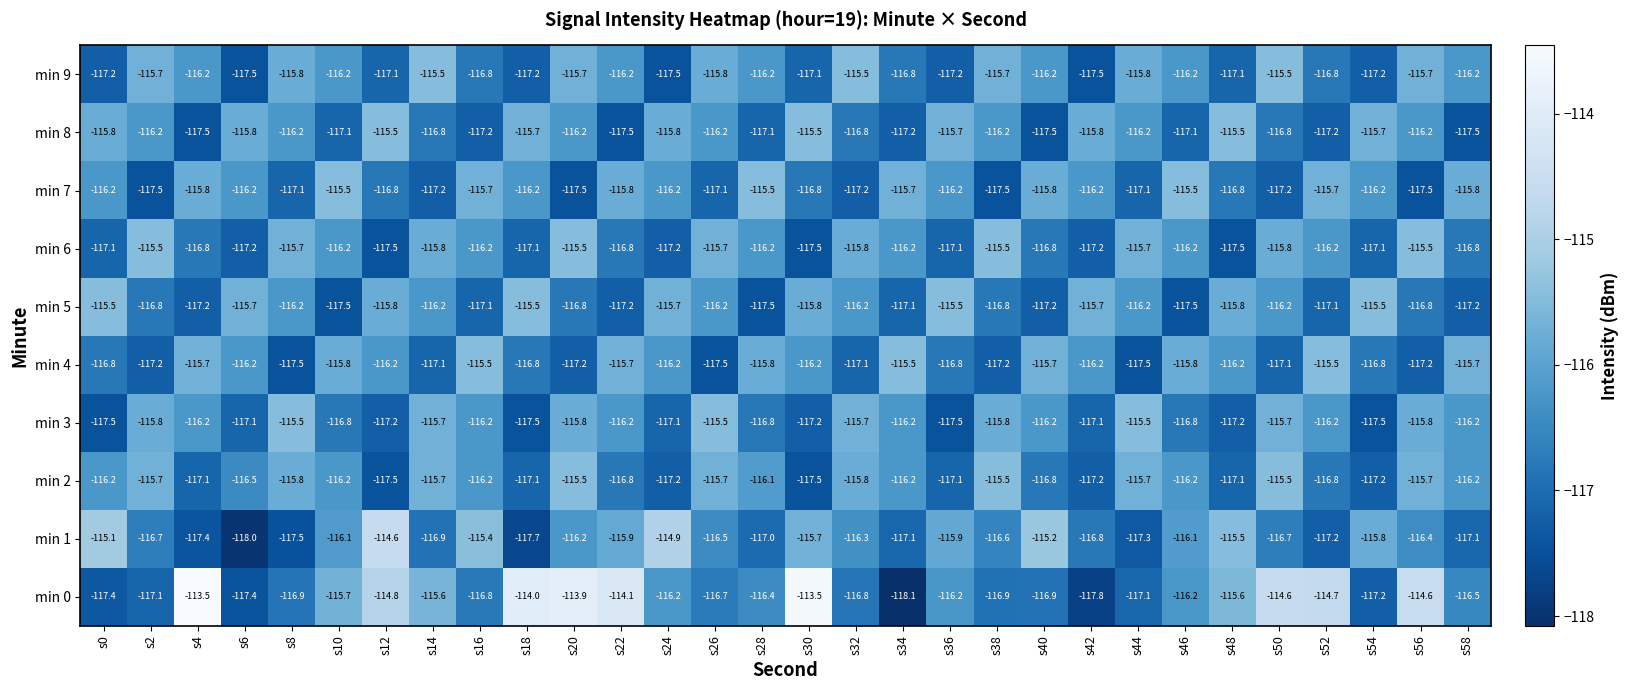

What is the minimum value shown in the chart?

-118.1